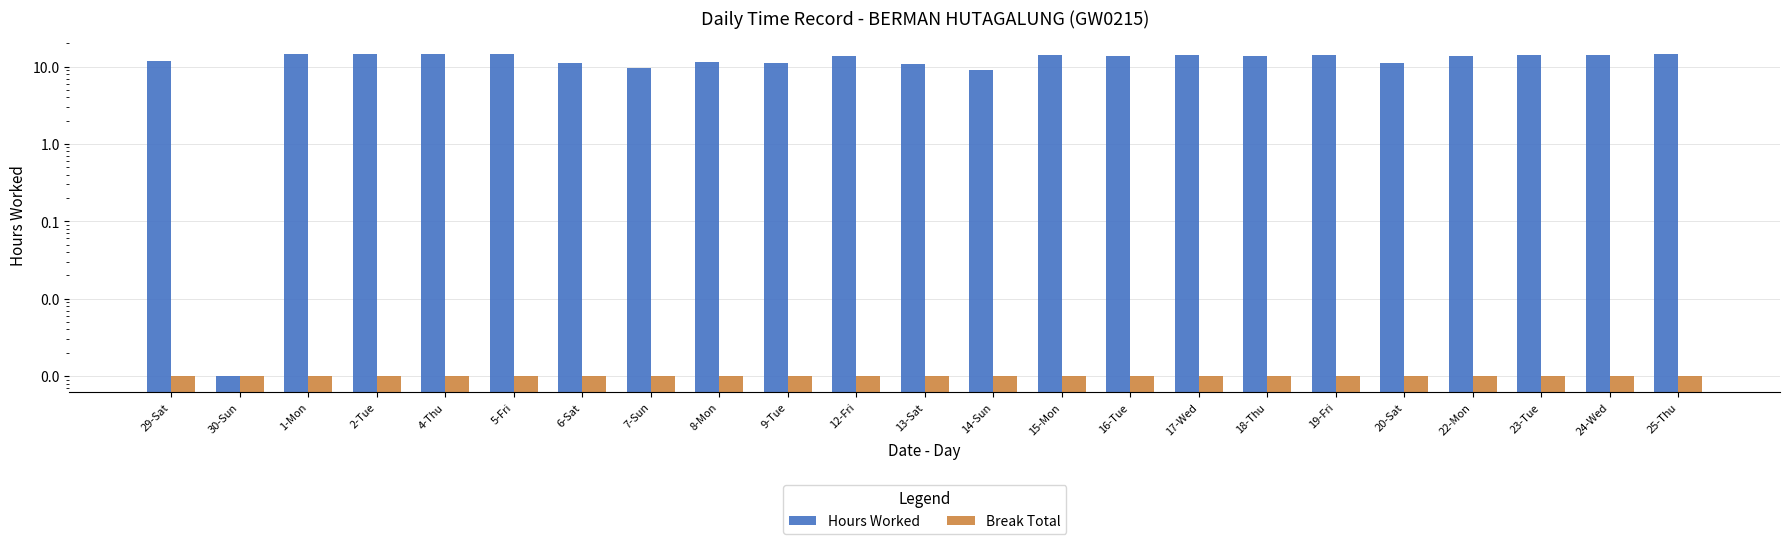

What is the label of the 22nd bar from the left?

24-Wed